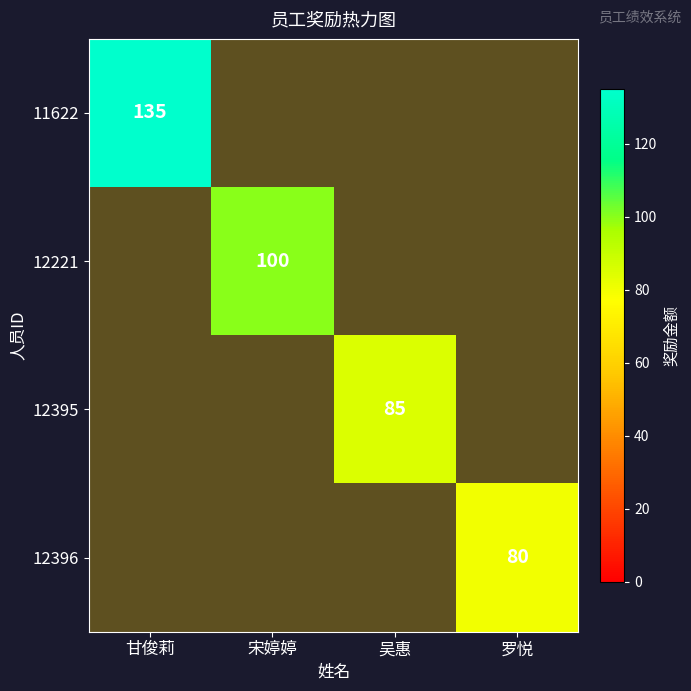

What is the minimum value shown in the chart?

80.0